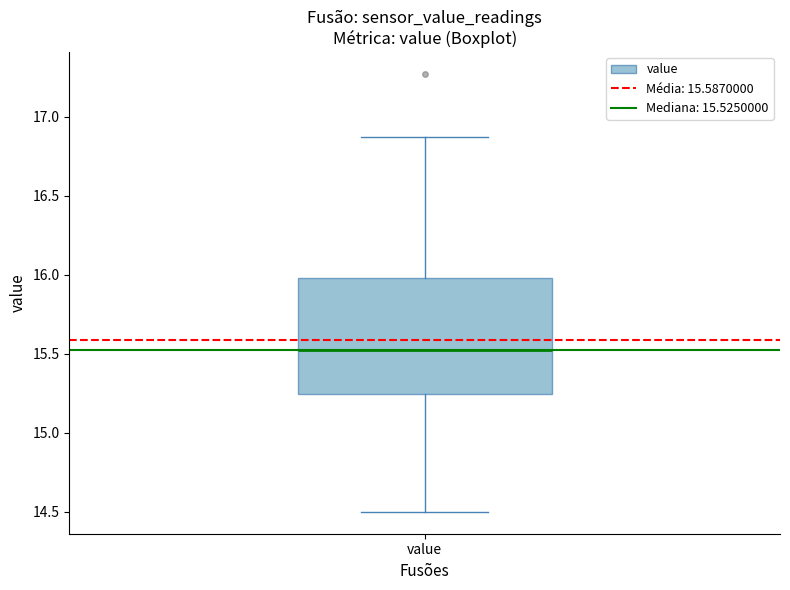

Where does the upper whisker of the box for value end on the y-axis? The values are not printed on the chart, so give them approximately, as read against the axis.

16.85